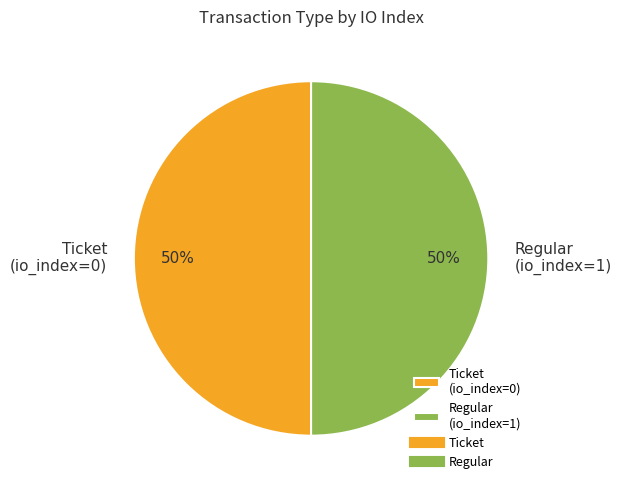

The Regular (io_index=1) slice represents 99% of the pie. True or false?

False